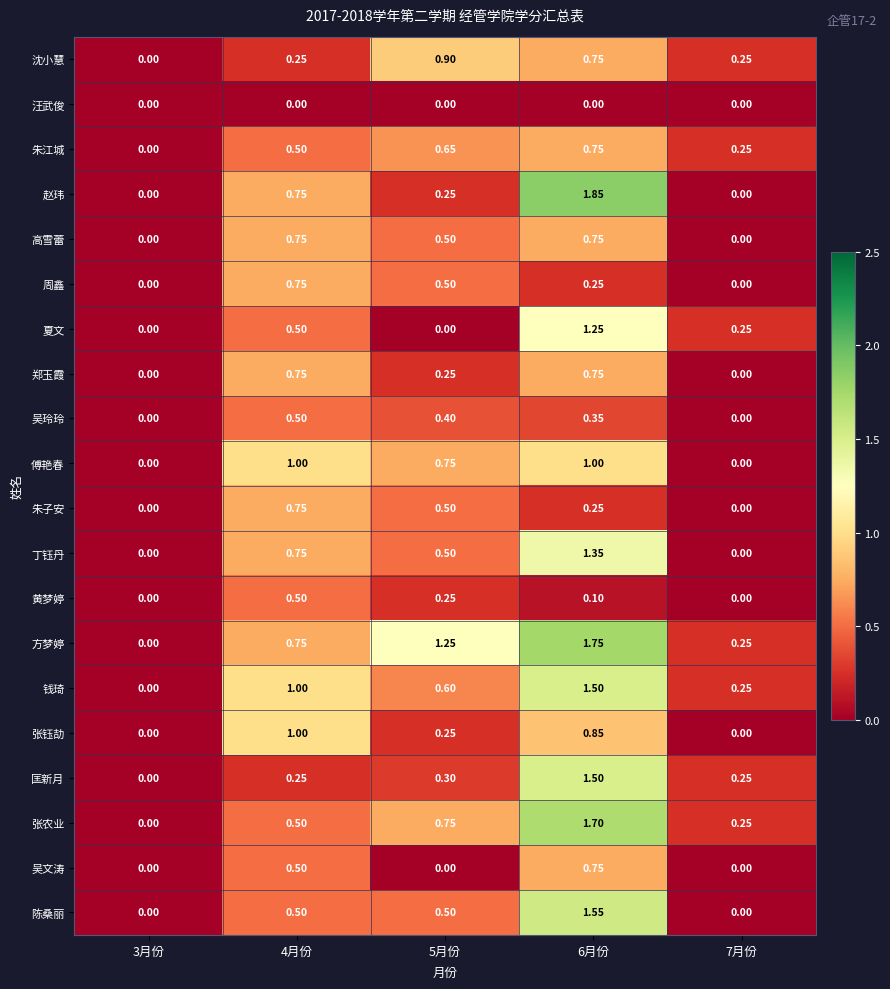

At which category does the chart reach its peak across all series?

6月份